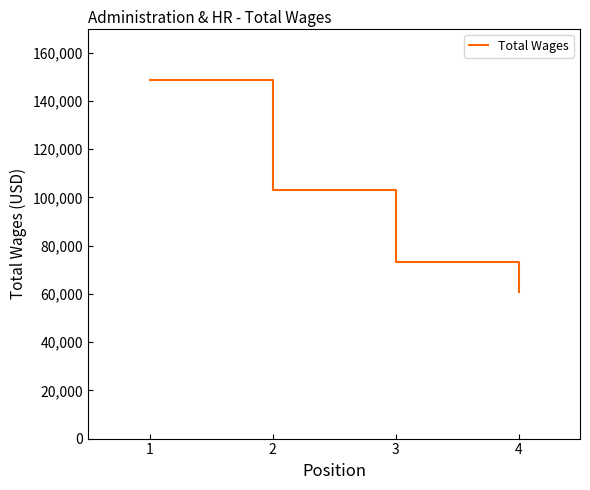

How many distinct data groups are displayed?

1